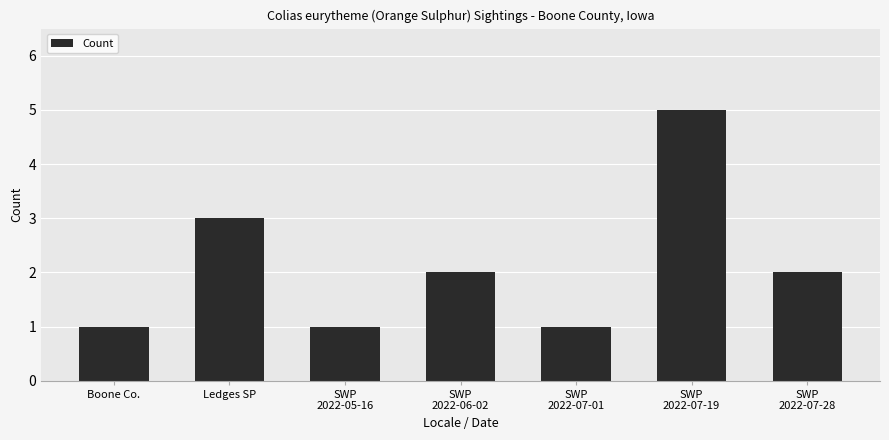

Does the chart contain stacked bars?

No